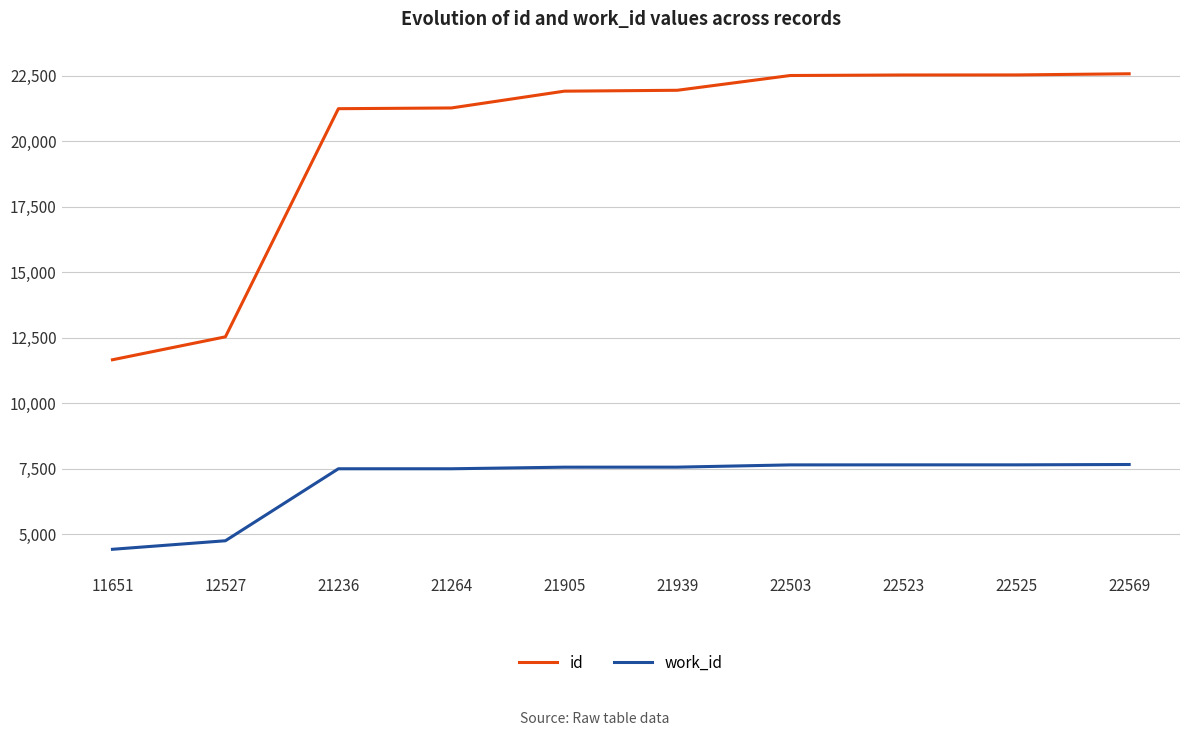

How many lines are shown in the chart?

2